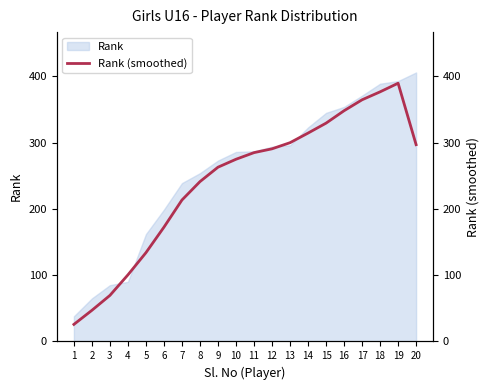

At which category does the data reach its first local peak?

19